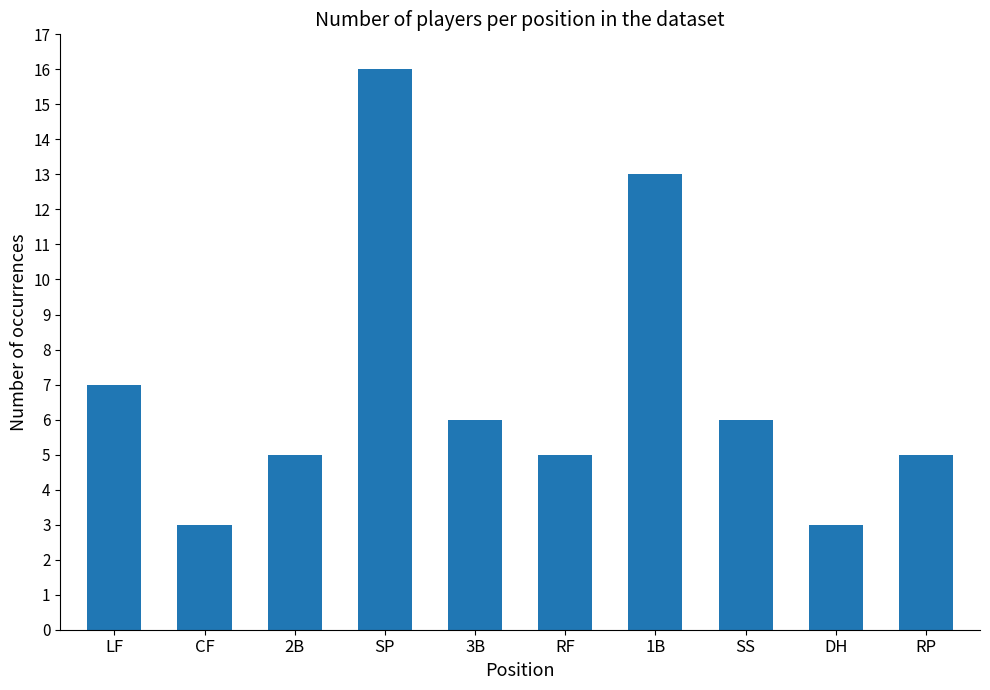

Read the value at LF.

7